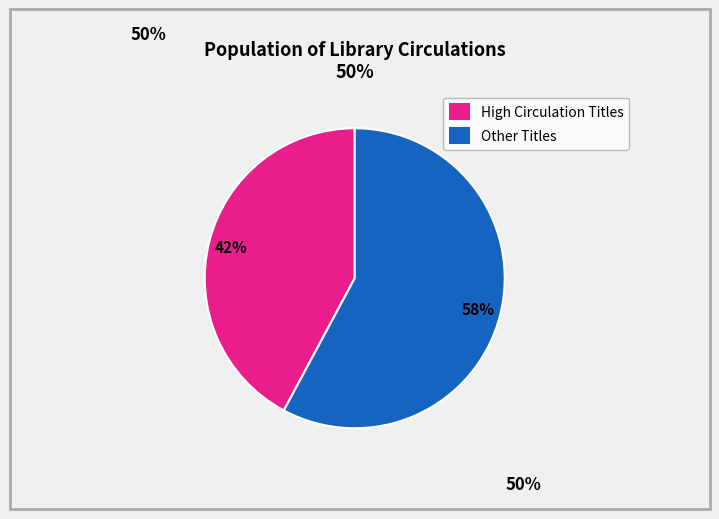

Combined, do Other Titles and High Circulation Titles account for over 50%?

Yes